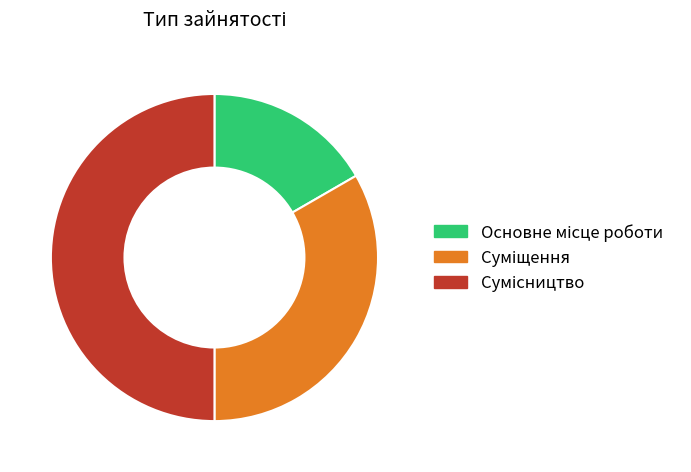

Is there a majority slice in this chart?

No